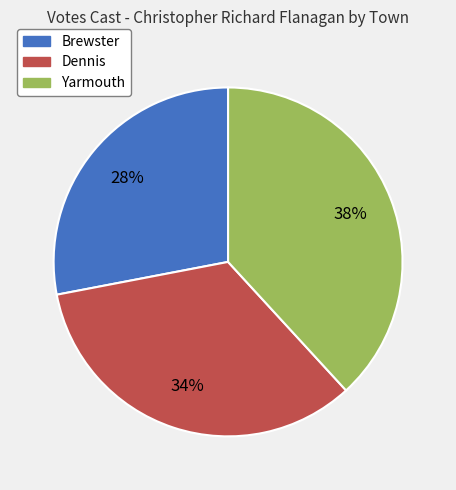

How many segments does this pie chart have?

3